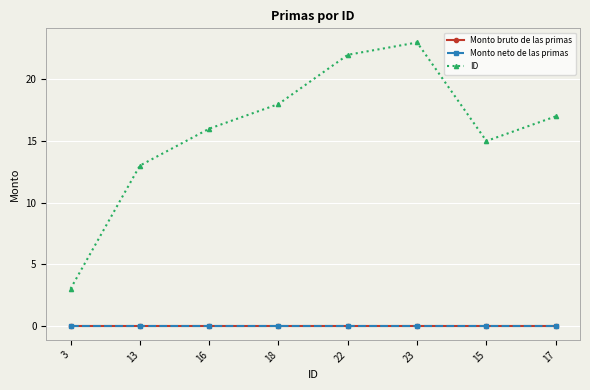

Does the chart have visible grid lines?

Yes